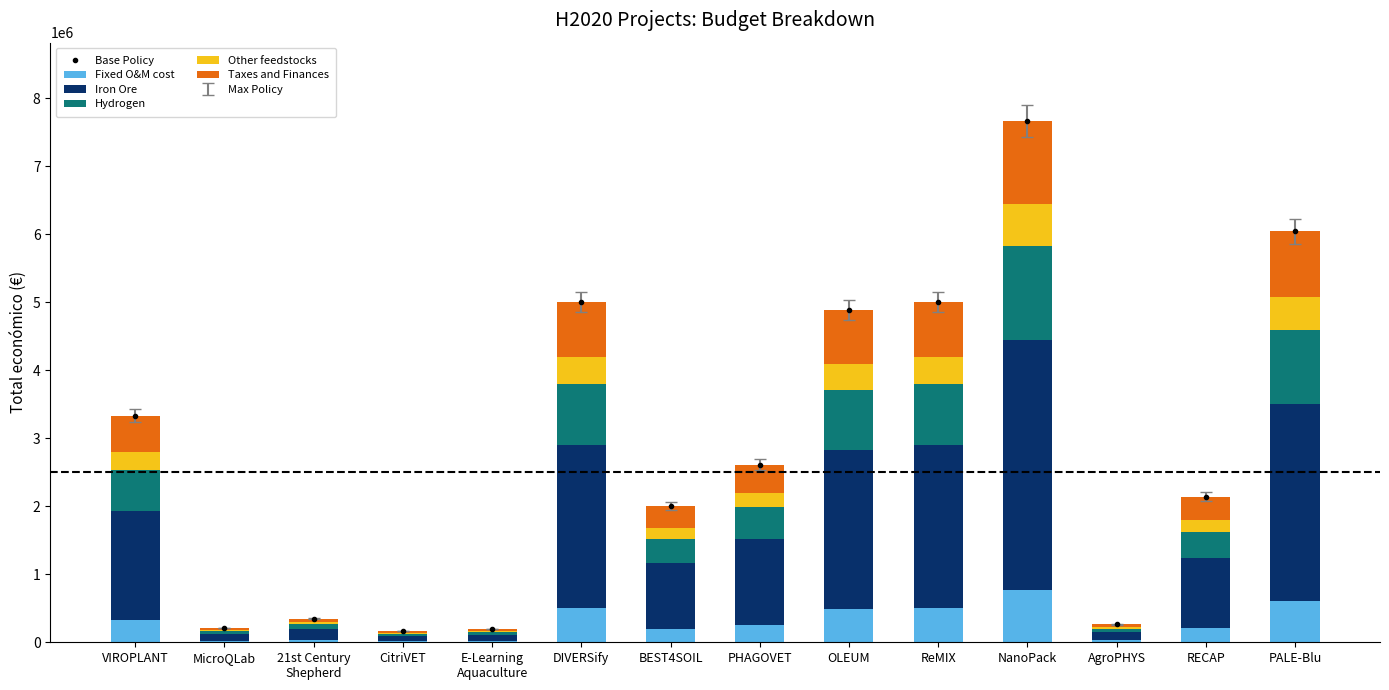

Does the chart contain any negative values?

No